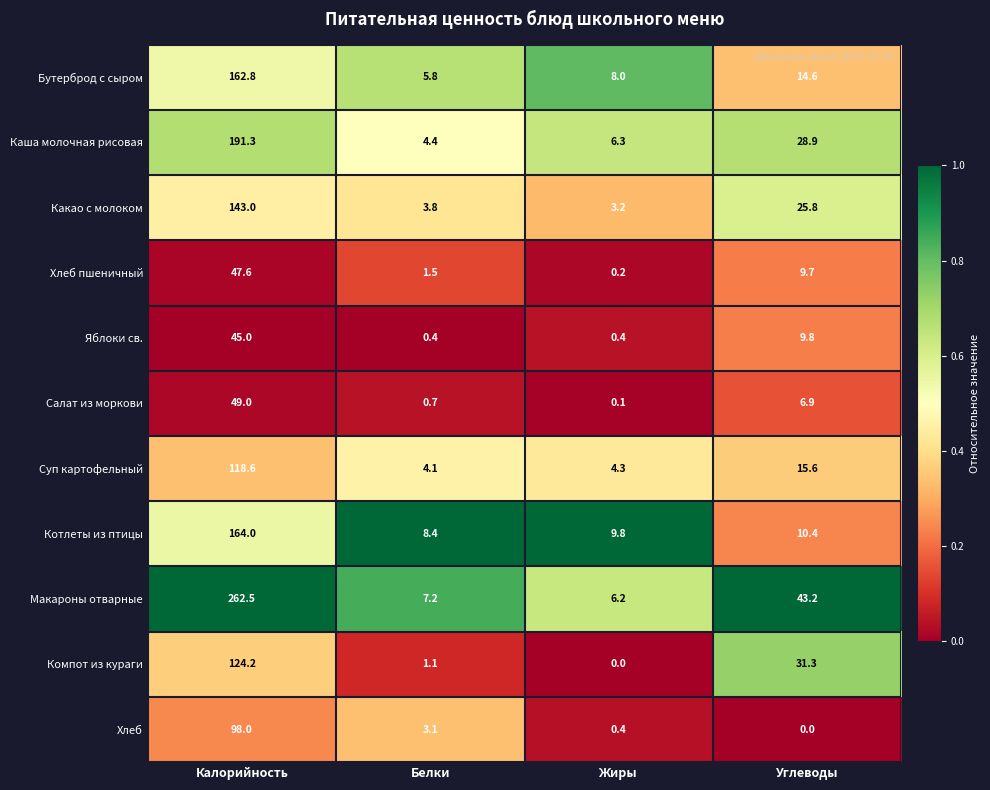

At which category is the sum across all series the highest?

Калорийность